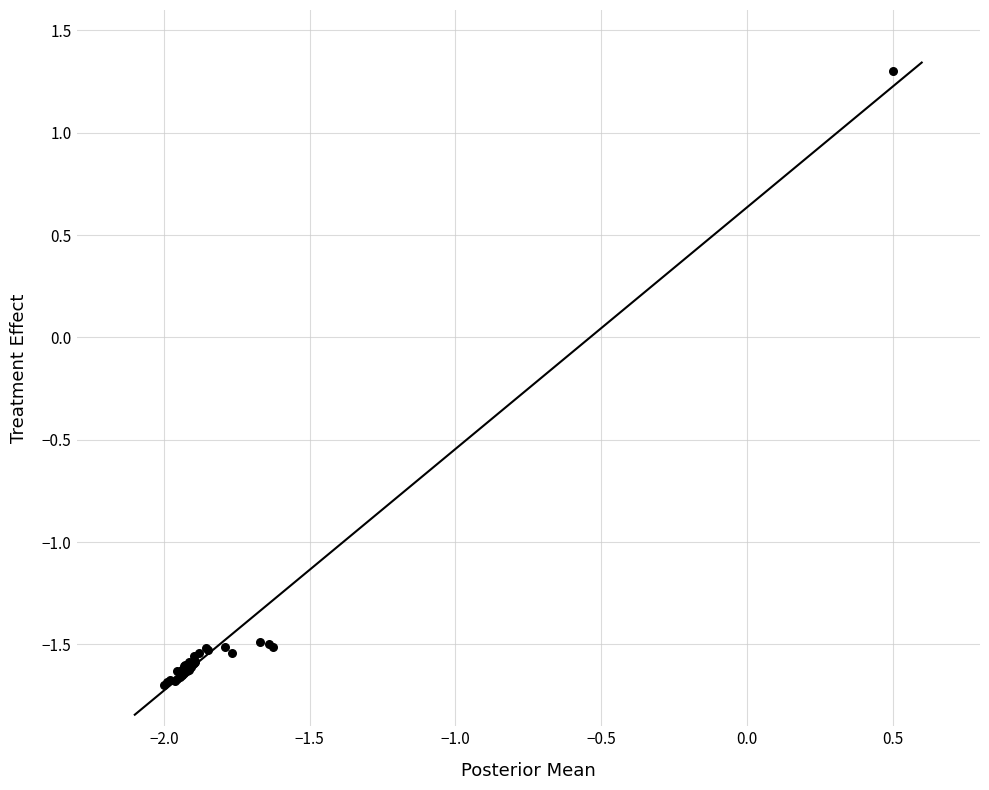

What Y value in the scatter plot is closest to 0?

1.3